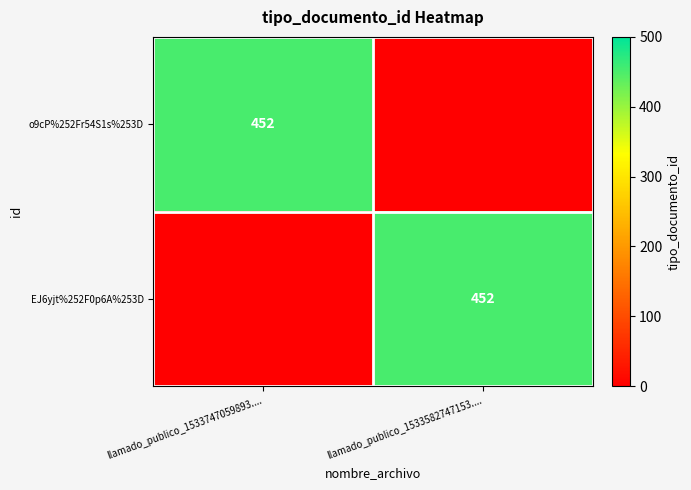

The o9cP%252Fr54S1s%253D series shows 452 at llamado_publico_1533747059893..... True or false?

True